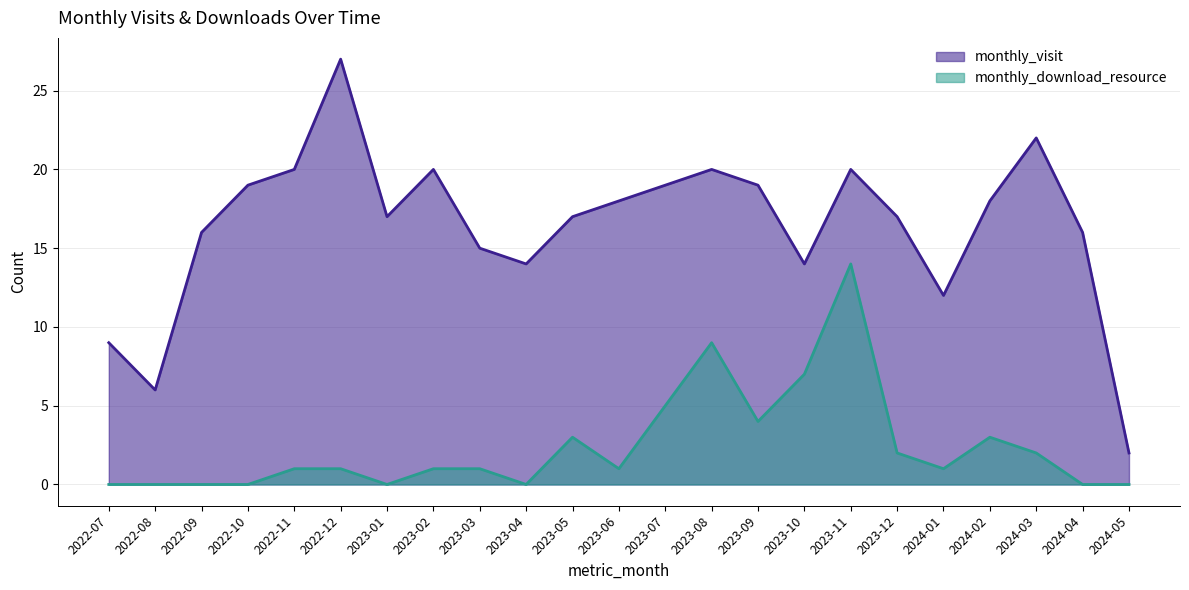

True or false: monthly_visit and monthly_download_resource cross at least once.

False